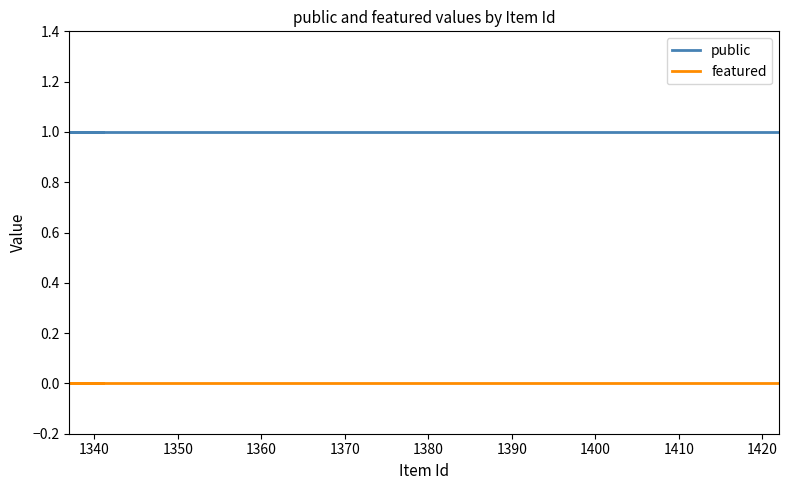

Reading right to left, list all the values displayed in this chart.

public: 1	1	1	1	1	1	1	1
featured: 0	0	0	0	0	0	0	0